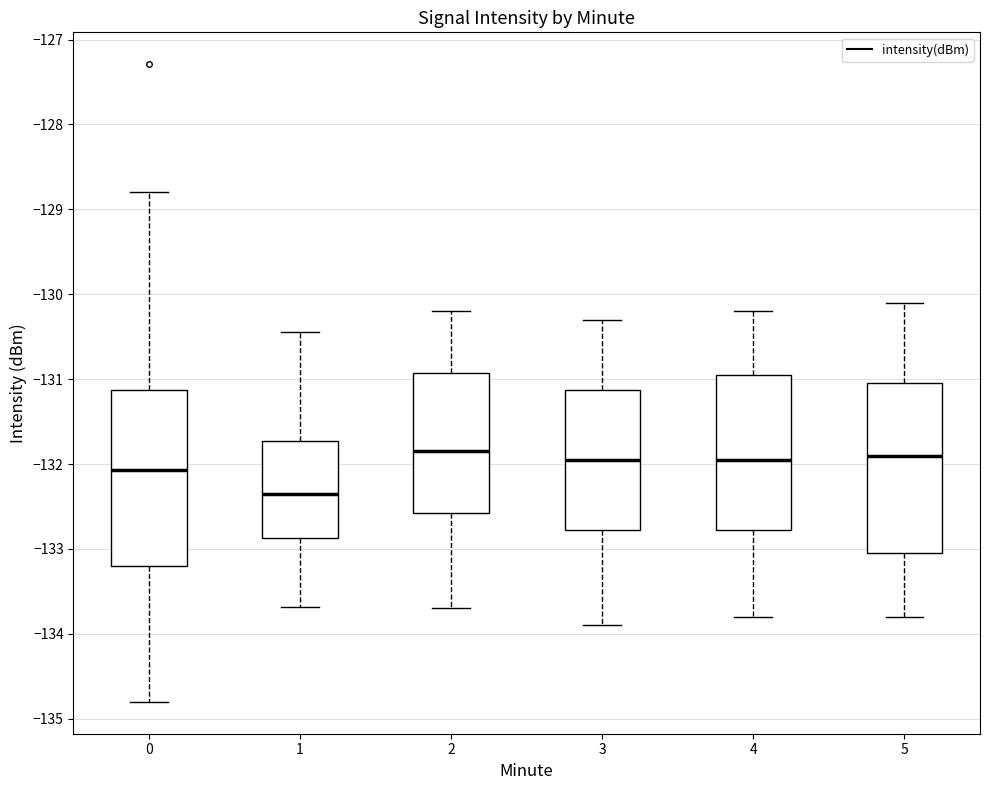

Where does the median line of the box at x = 5 sit on the y-axis? The values are not printed on the chart, so give them approximately, as read against the axis.

-131.9